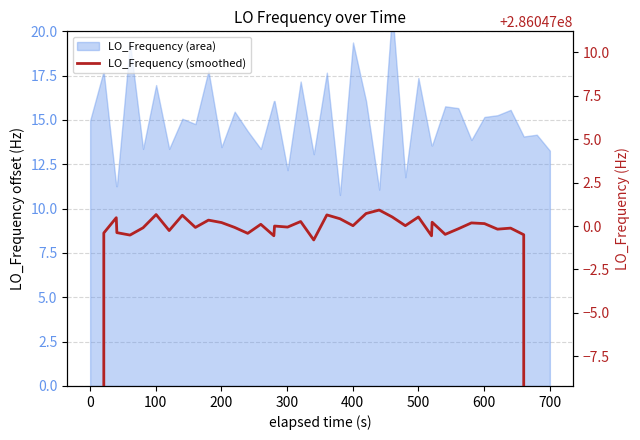

True or false: there are more than 2 points higher than both neighbors.

True